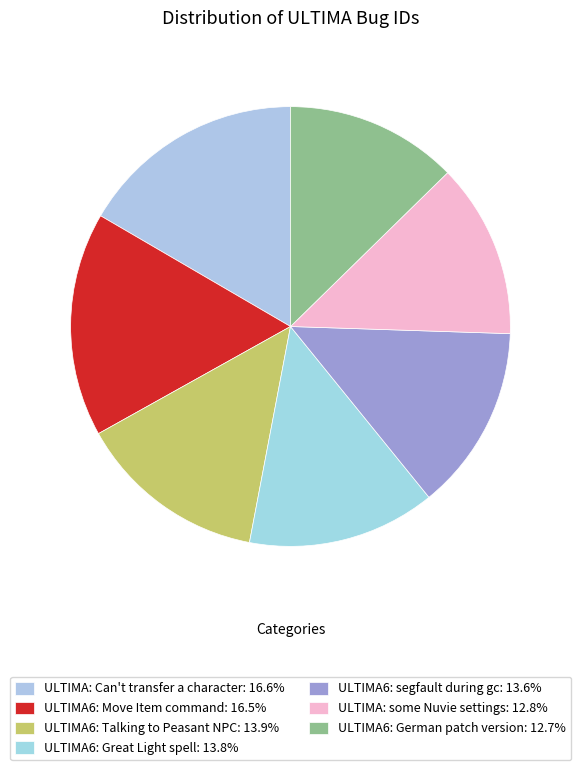

Count the number of slices in the pie.

7